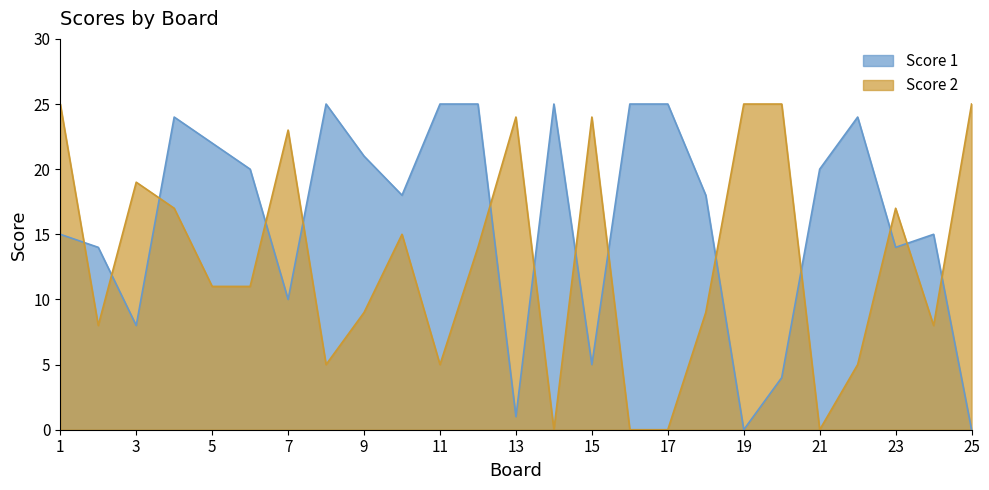

Is the value of Score 2 at 6 greater than the value of Score 1 at 11?

No